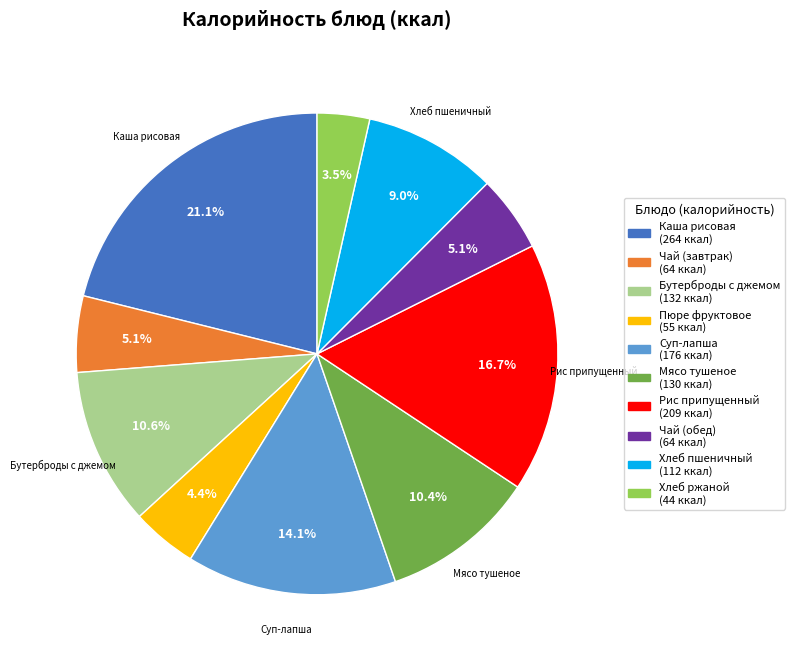

Does any single category account for the majority?

No